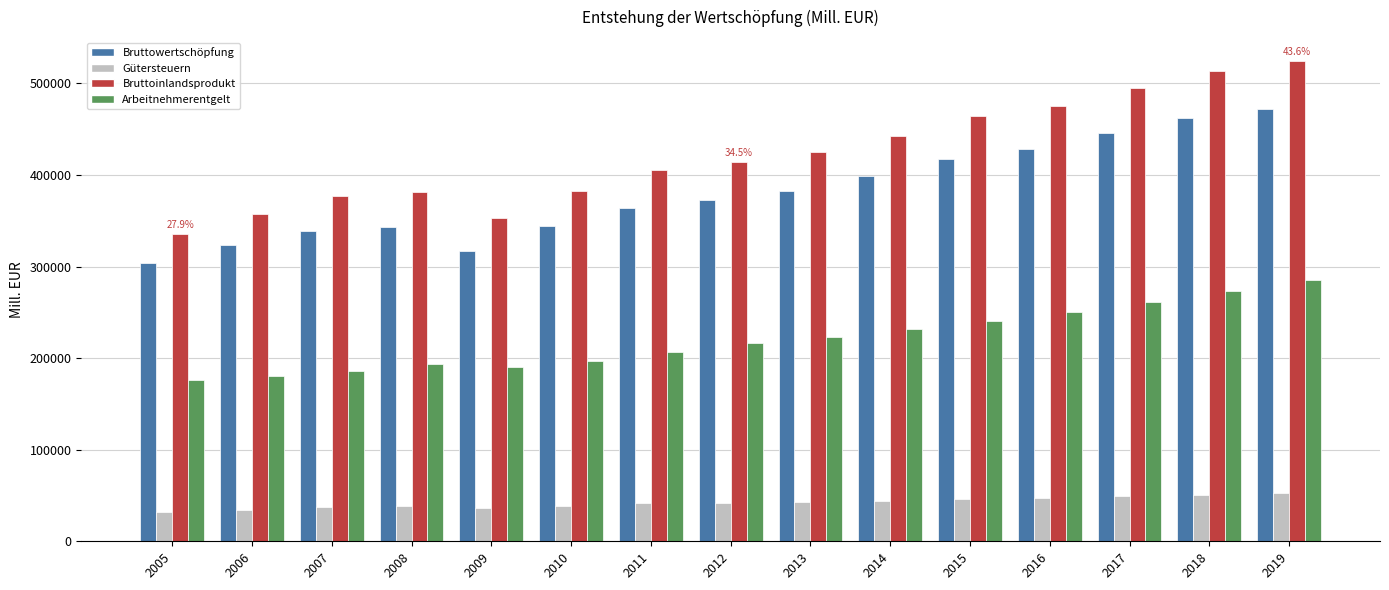

What are all the series names shown in the legend?

Bruttowertschöpfung, Gütersteuern, Bruttoinlandsprodukt, Arbeitnehmerentgelt